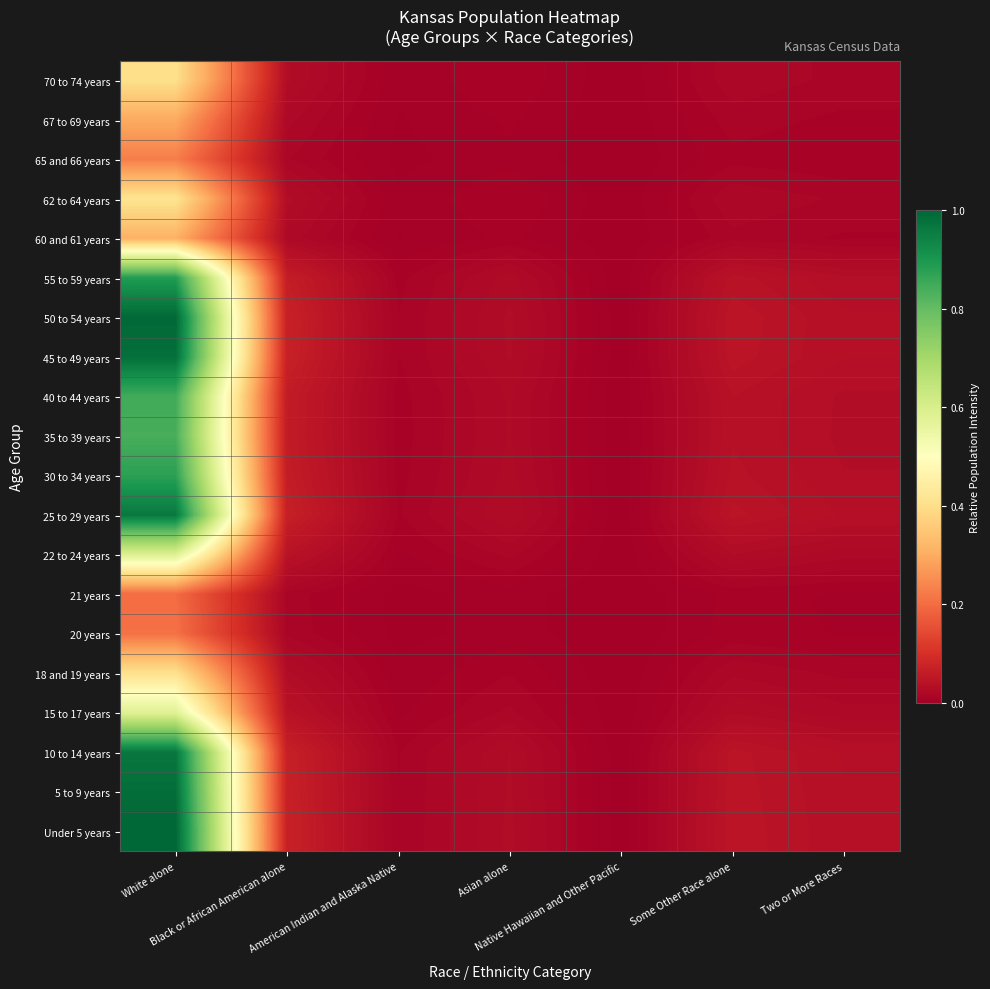

Between White alone and Two or More Races, which is larger?

White alone